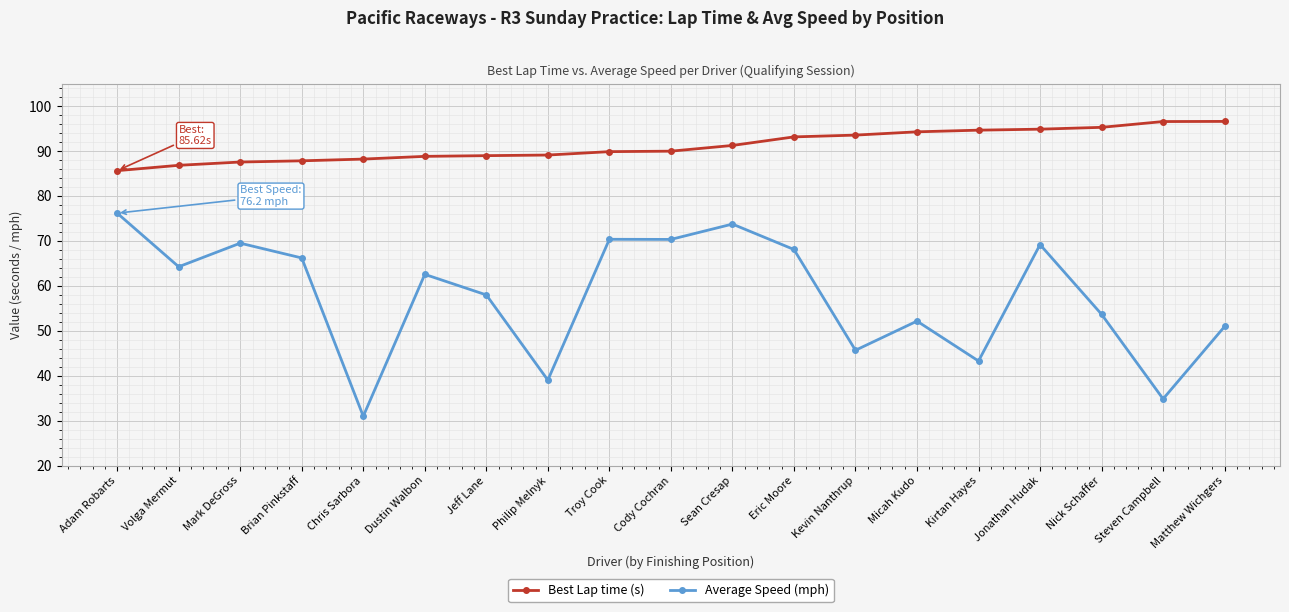

Which label corresponds to the smallest value in the chart?

Chris Sarbora